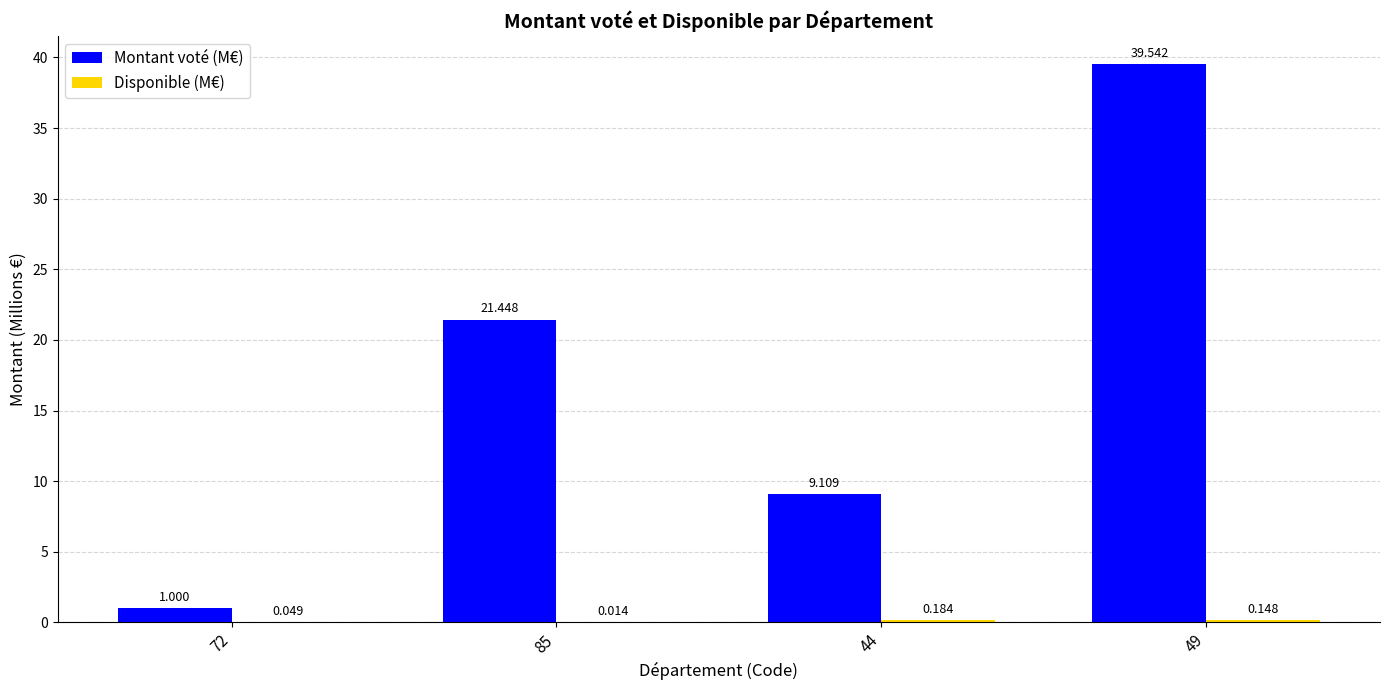

Which series changed the most between 72 and 44?

Montant voté (M€)